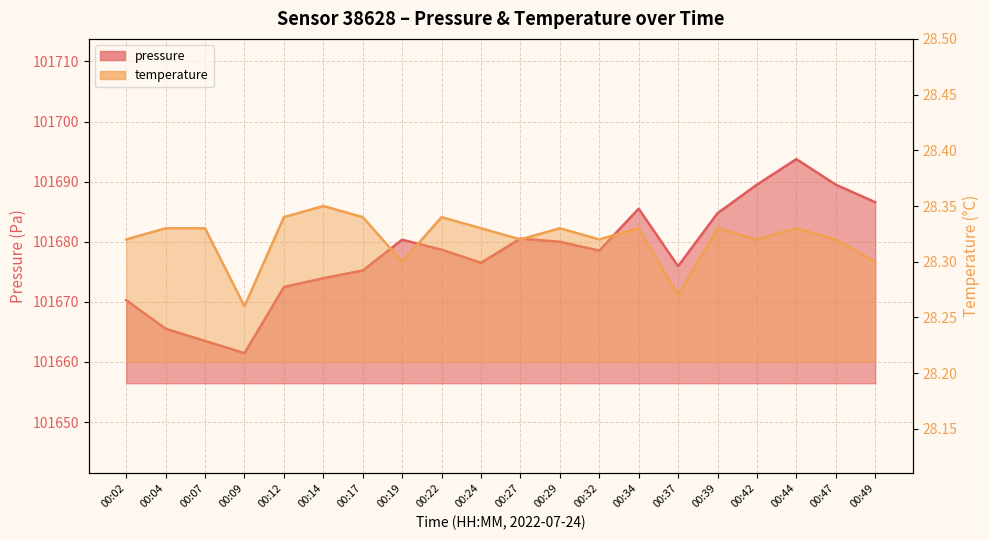

Count the number of categories in the chart.

20